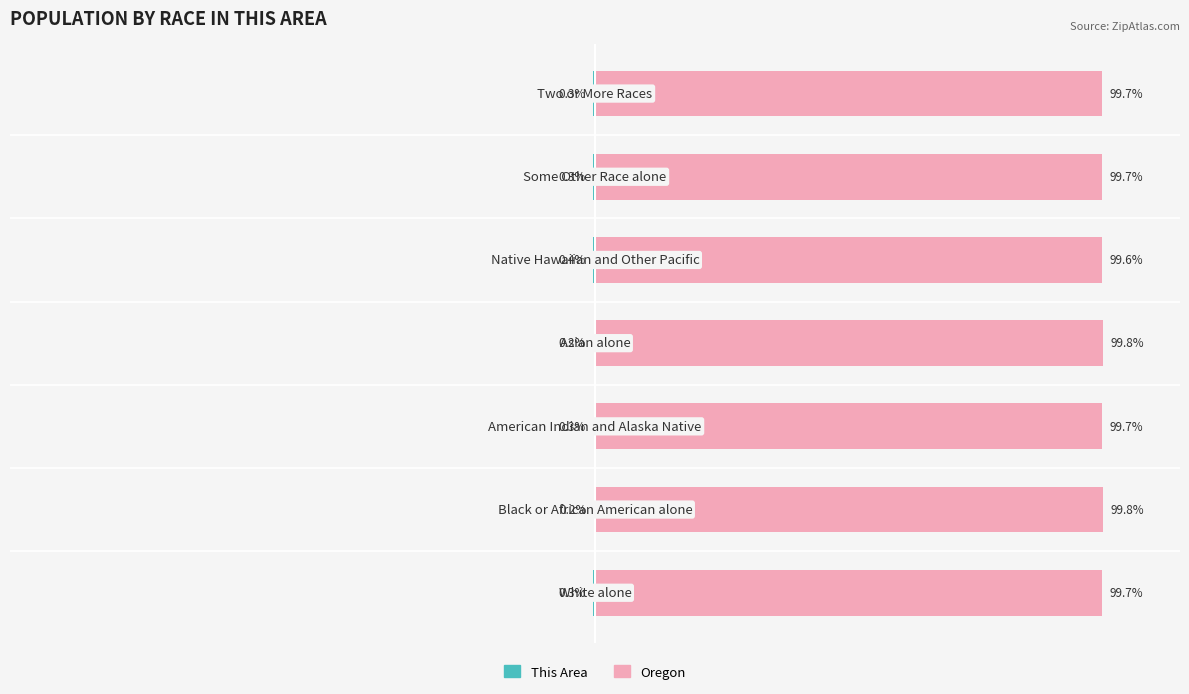

At how many categories does at least one series exceed 61?

7